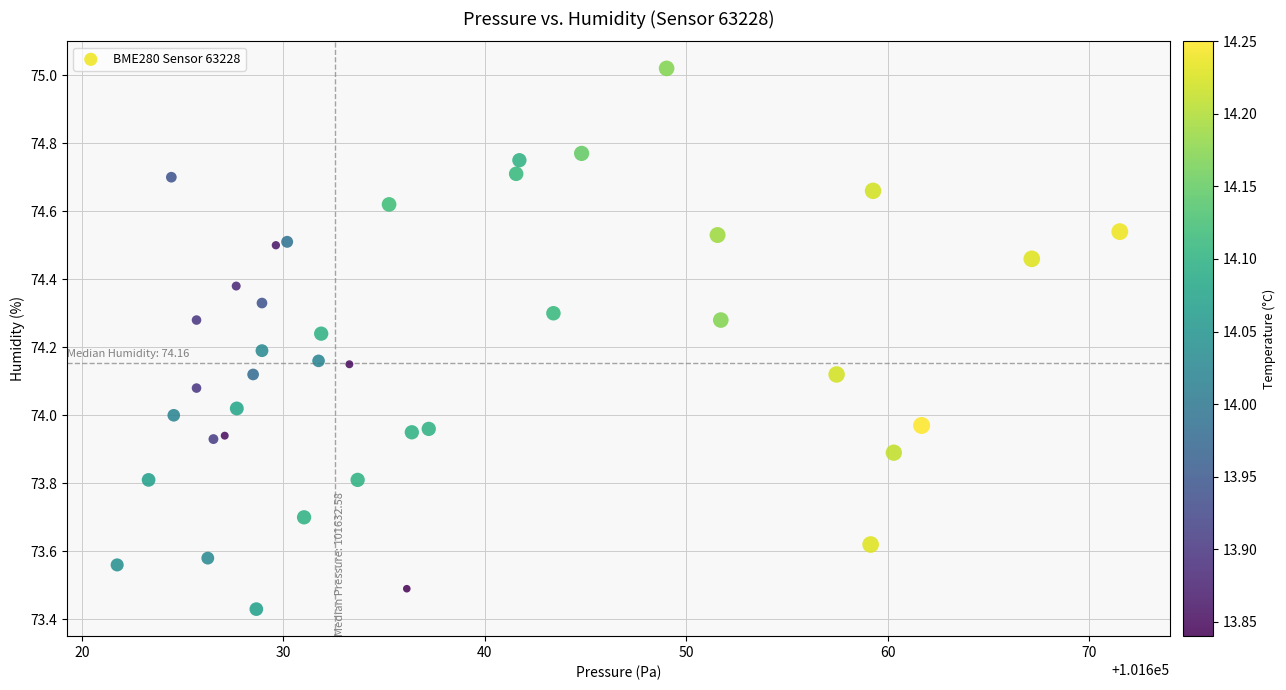

What is the range of Y values (max minus min)?

1.6